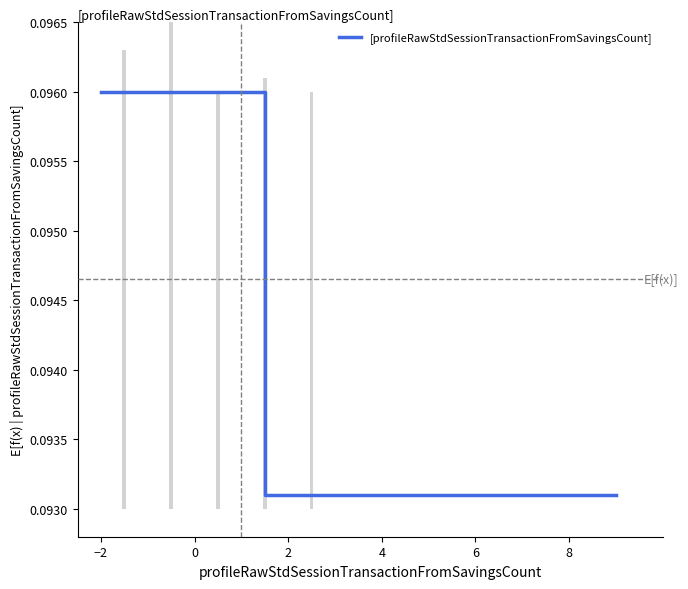

True or false: the data shows 0.2 at 15.

False